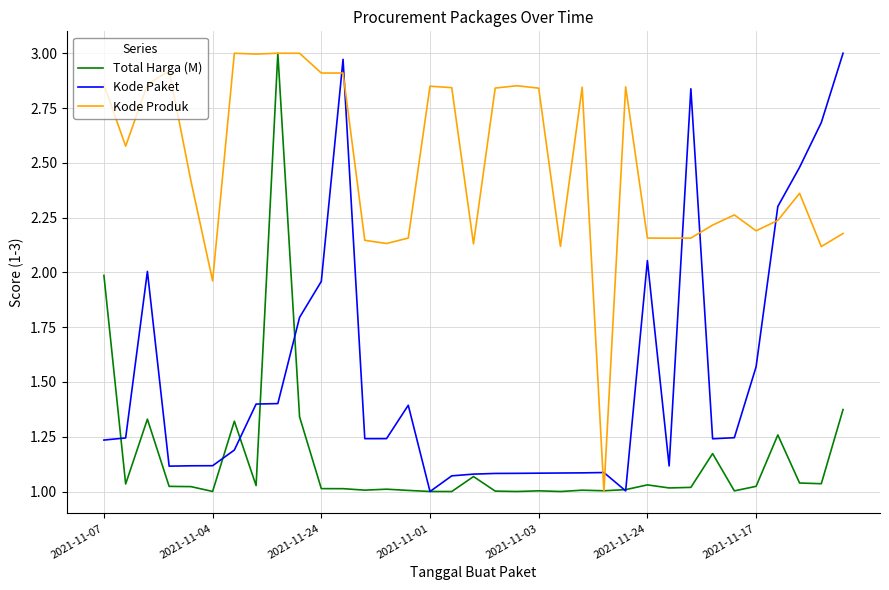

Which series has the largest total across all categories?

Kode Produk